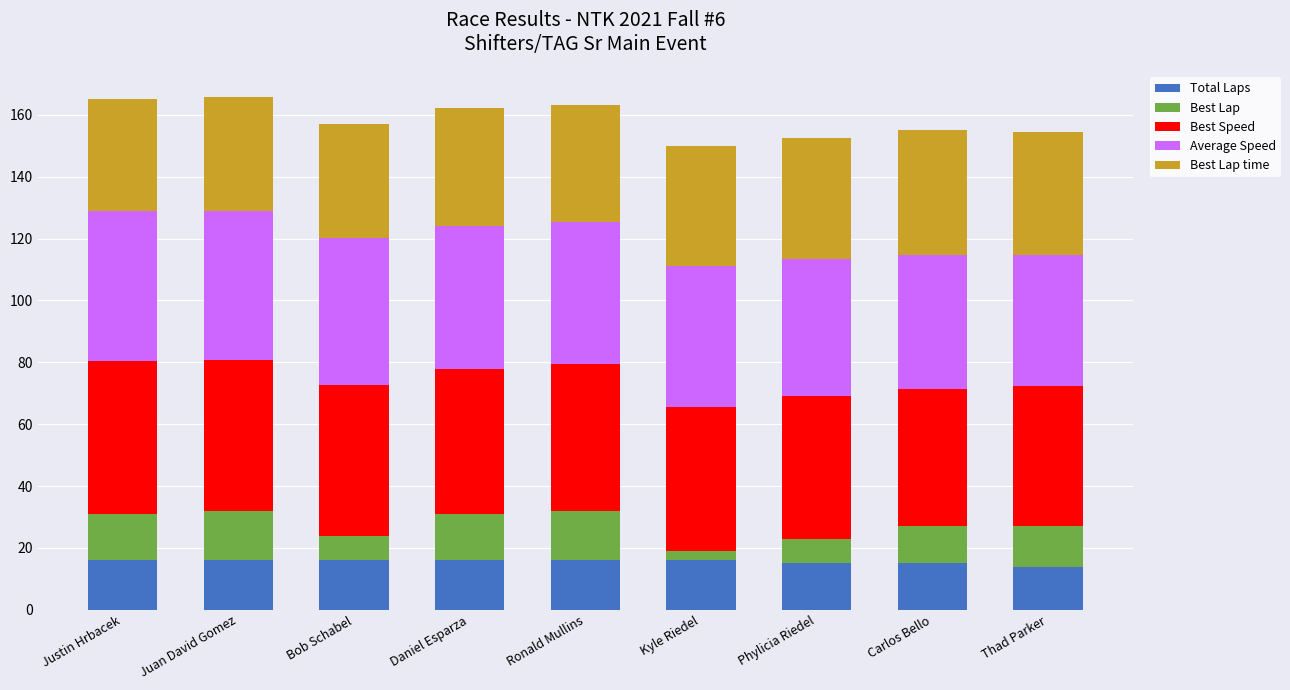

What is the sum of all Total Laps values?

140.0